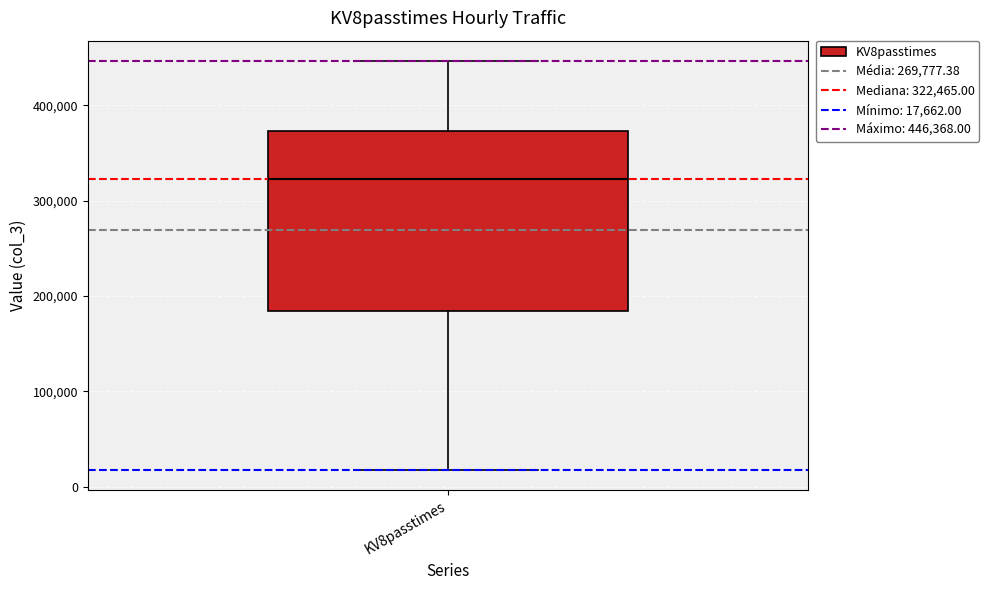

Read this box plot against the y-axis: the position of the median line, the range covered by the box, and the ends of both whiskers. The values are not printed on the chart, so give them approximately, as read against the axis.

median 320000, box 180000 to 370000, whiskers 20000 to 450000